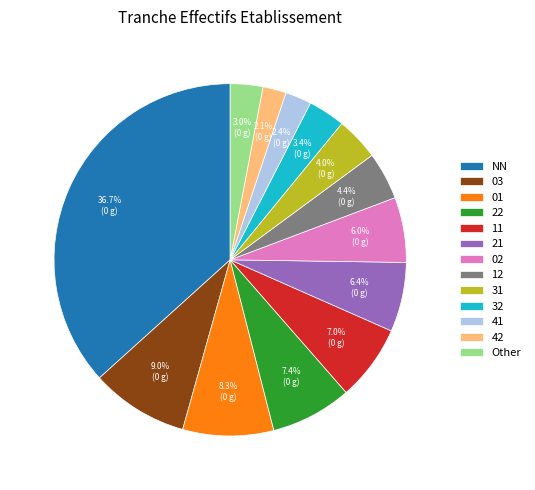

What percentage is the 21 slice, to the nearest percent?

6%